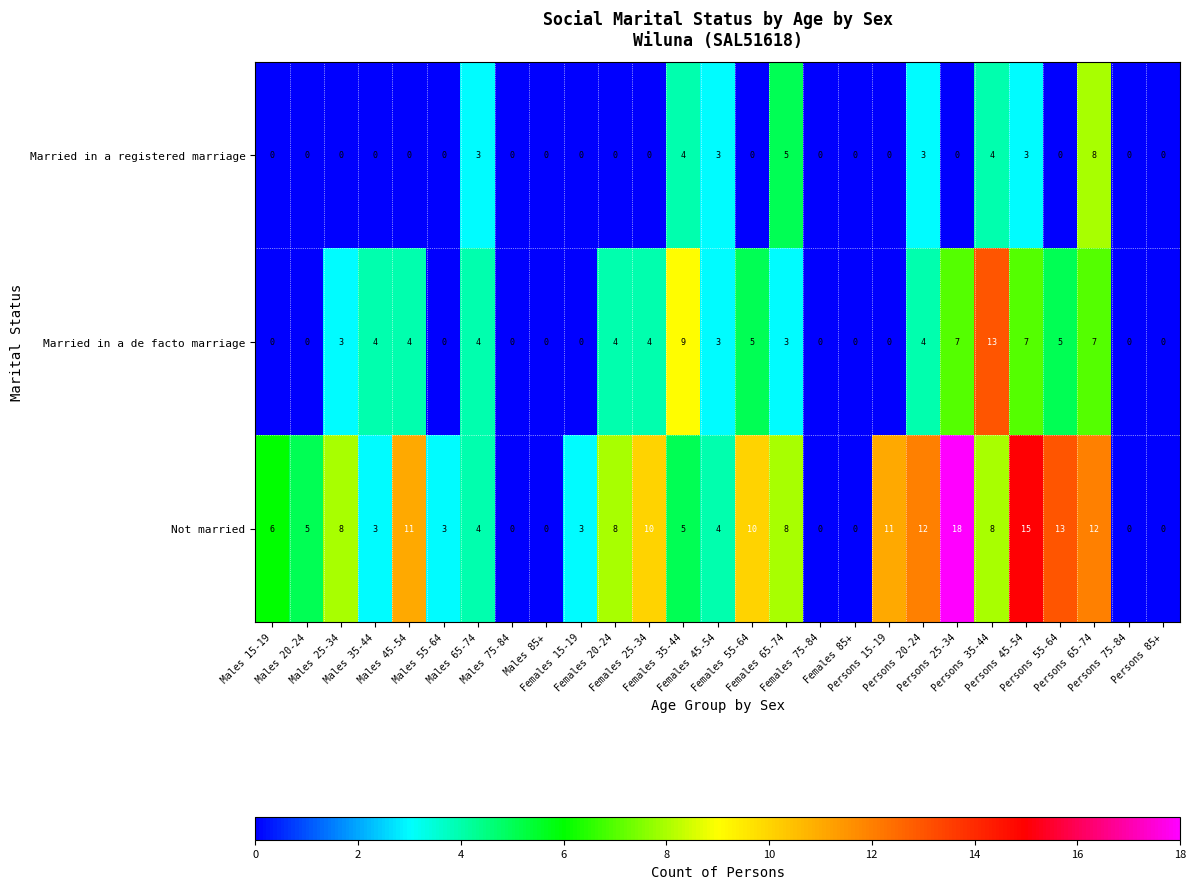

What is the sum of all Not married values?

177